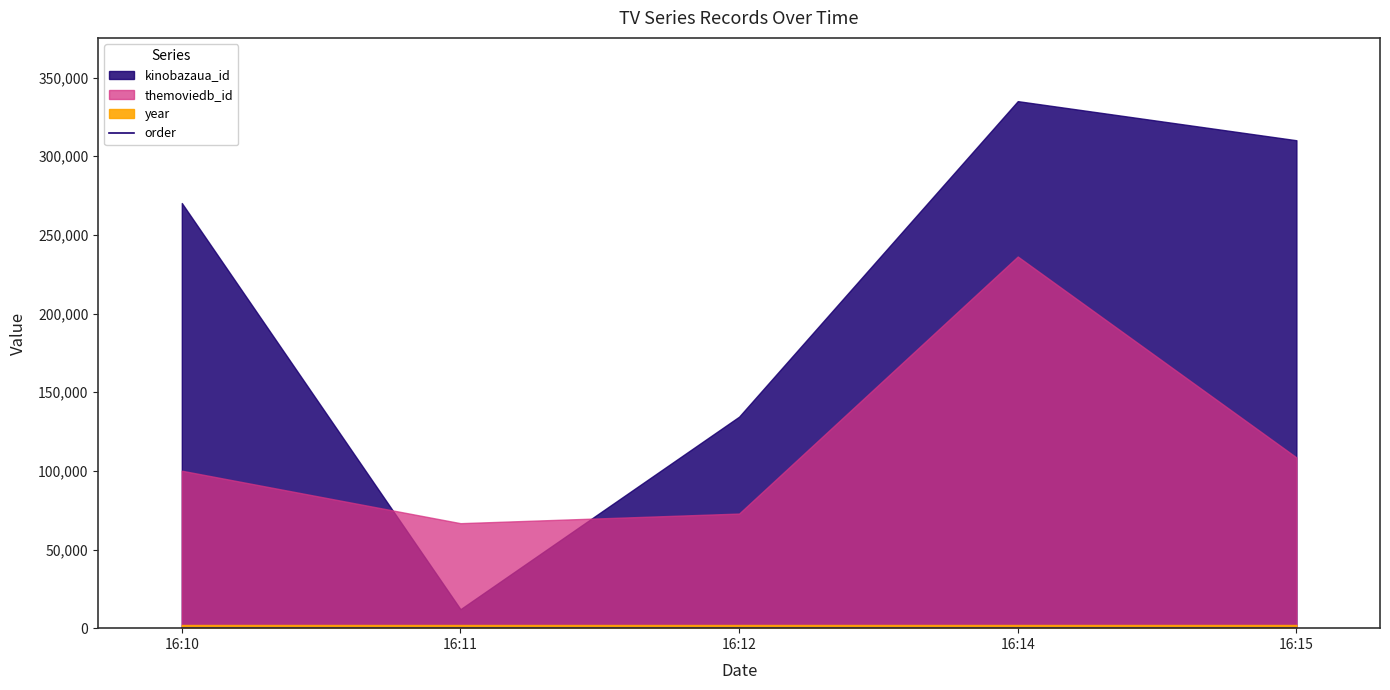

How many values are below 3?

2